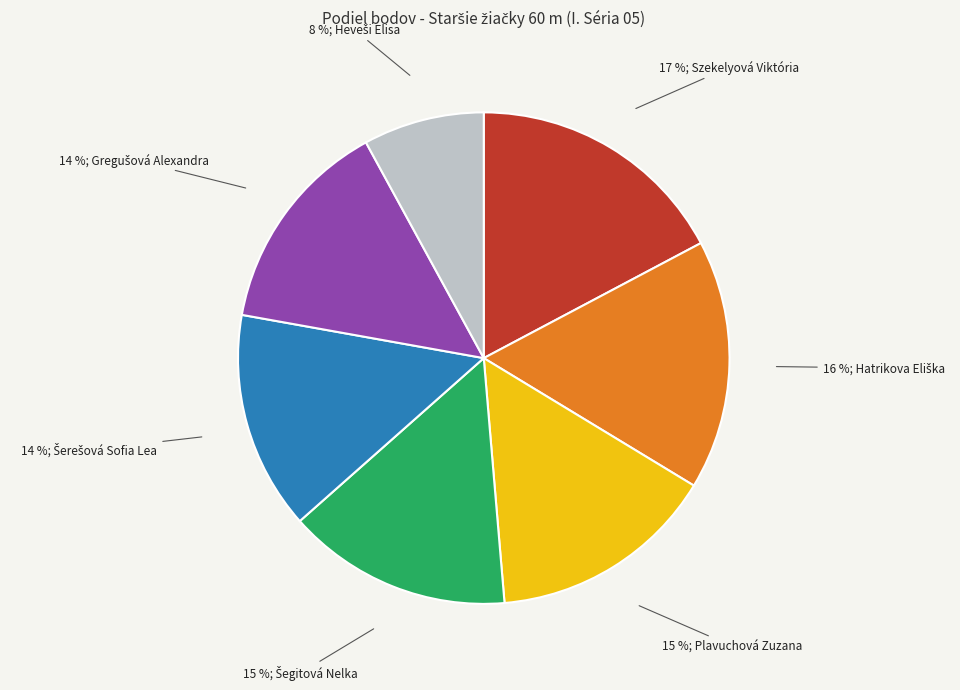

Is there any slice that represents more than half of the pie?

No